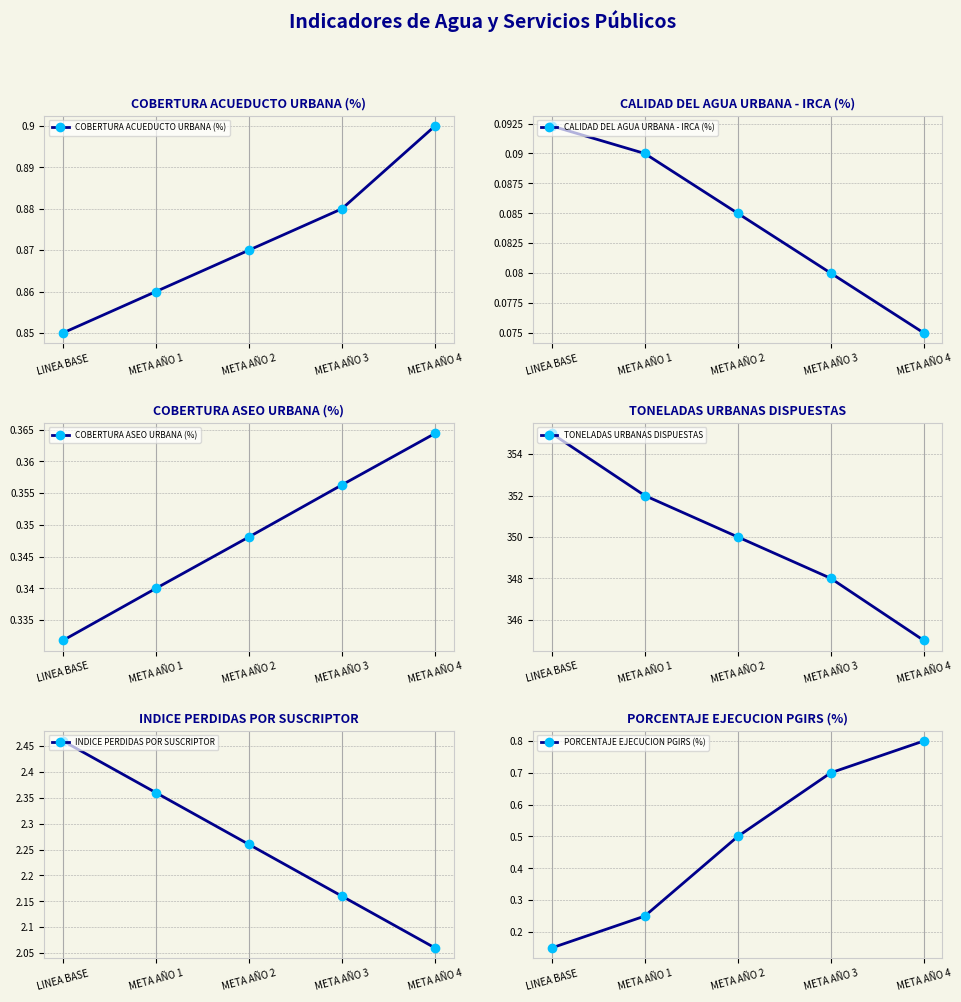

What is the label of the 2nd point from the right?

META AÑO 3